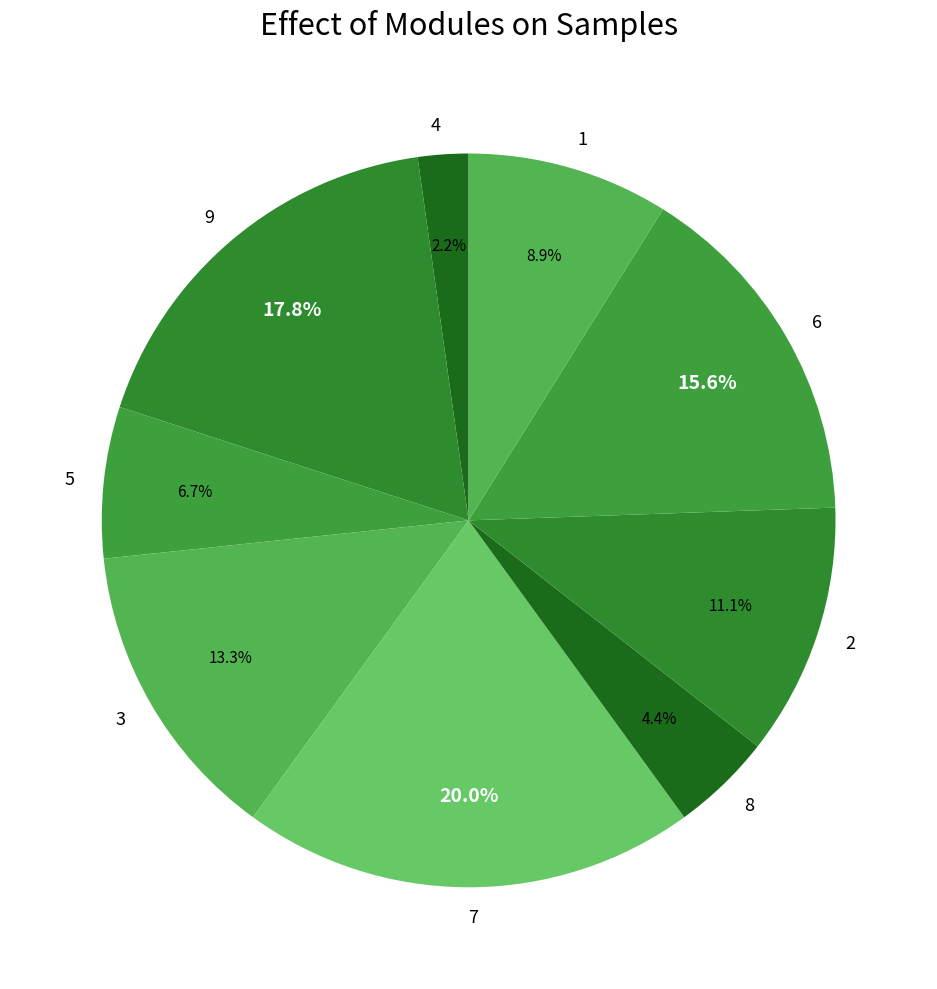

Does any single category account for the majority?

No